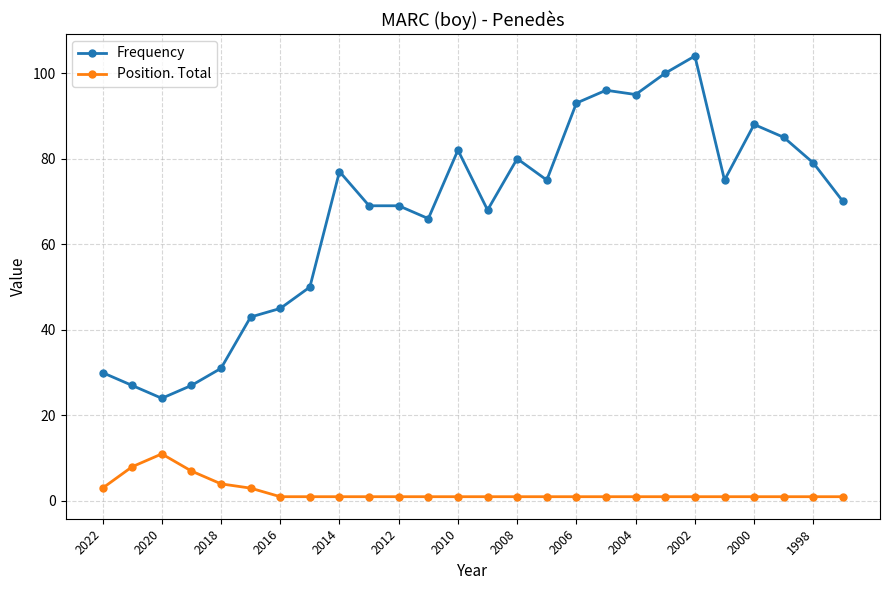

Rank the series by their maximum value, from highest to lowest.

Frequency, Position. Total